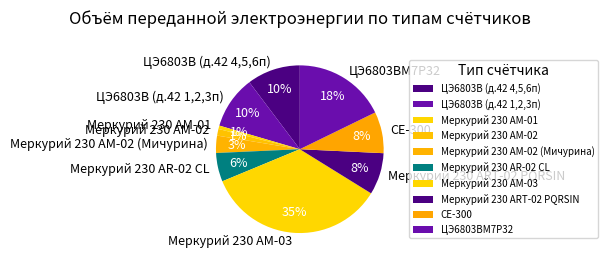

How many slices are in this pie chart?

10